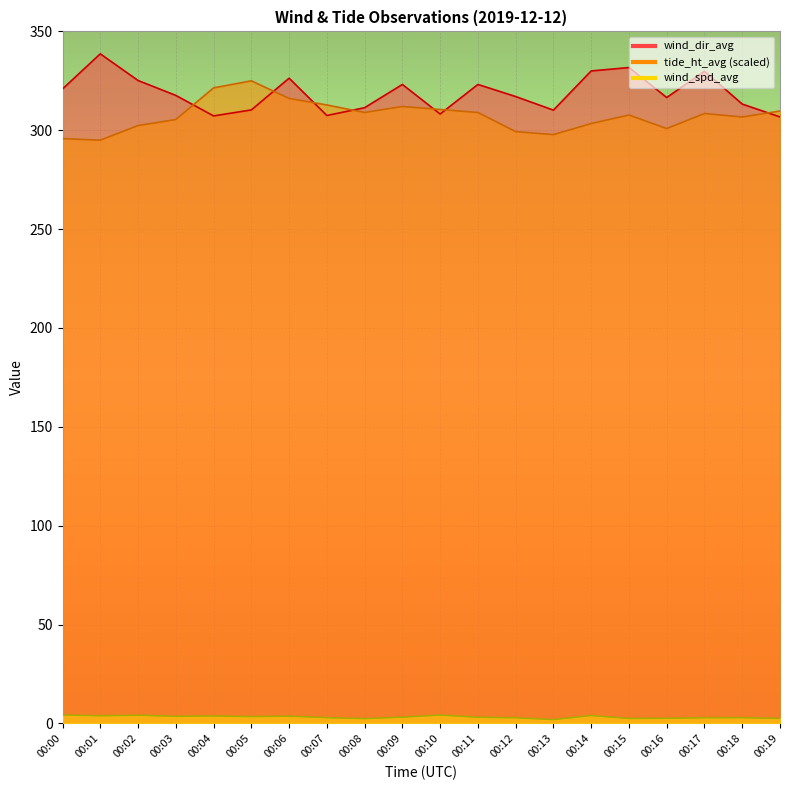

Which series has the widest spread of values?

wind_dir_avg